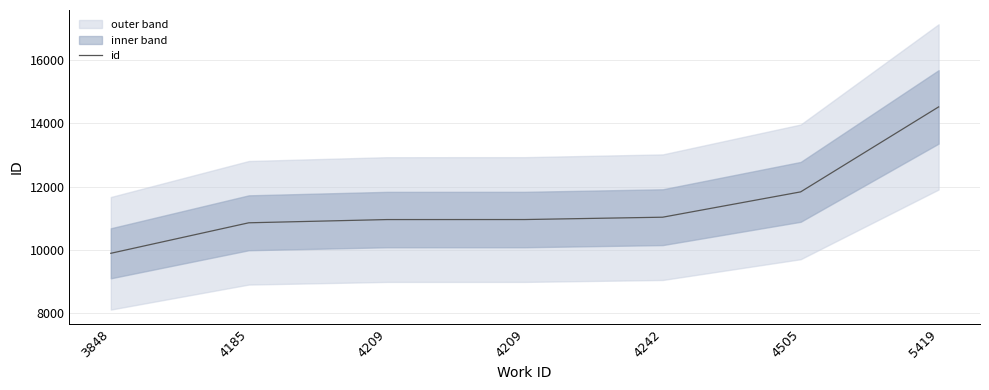

Reading left to right, extract all data points from this chart.

9892	10857	10959	10960	11034	11835	14523